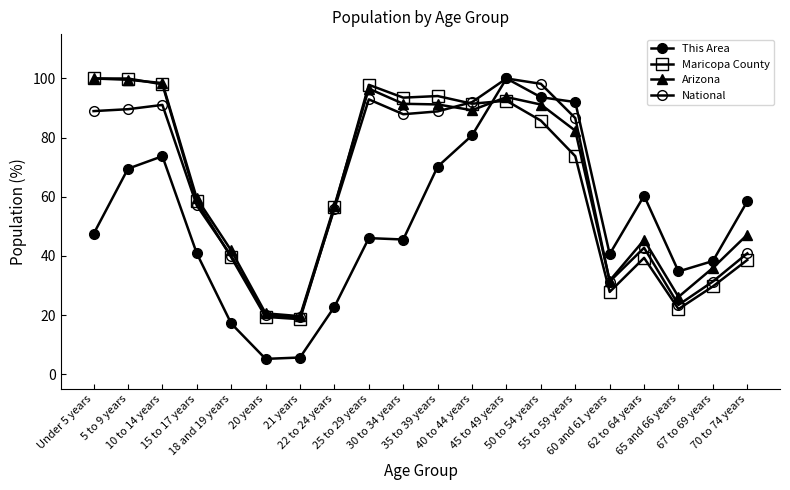

Does the chart display data point markers on the line(s)?

Yes